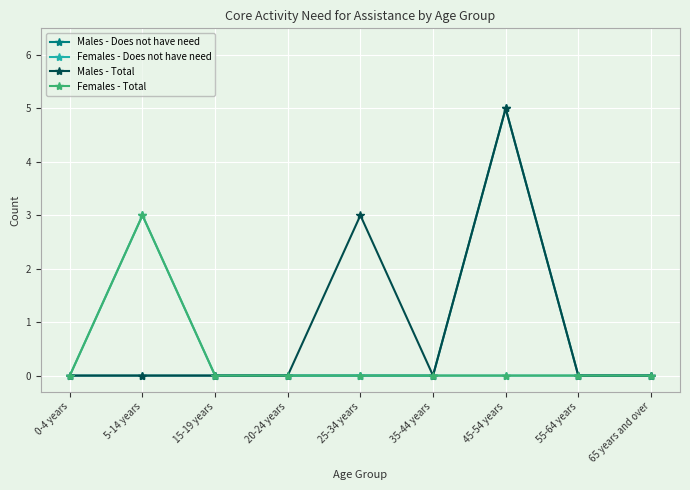

At how many categories does at least one series exceed 3?

1